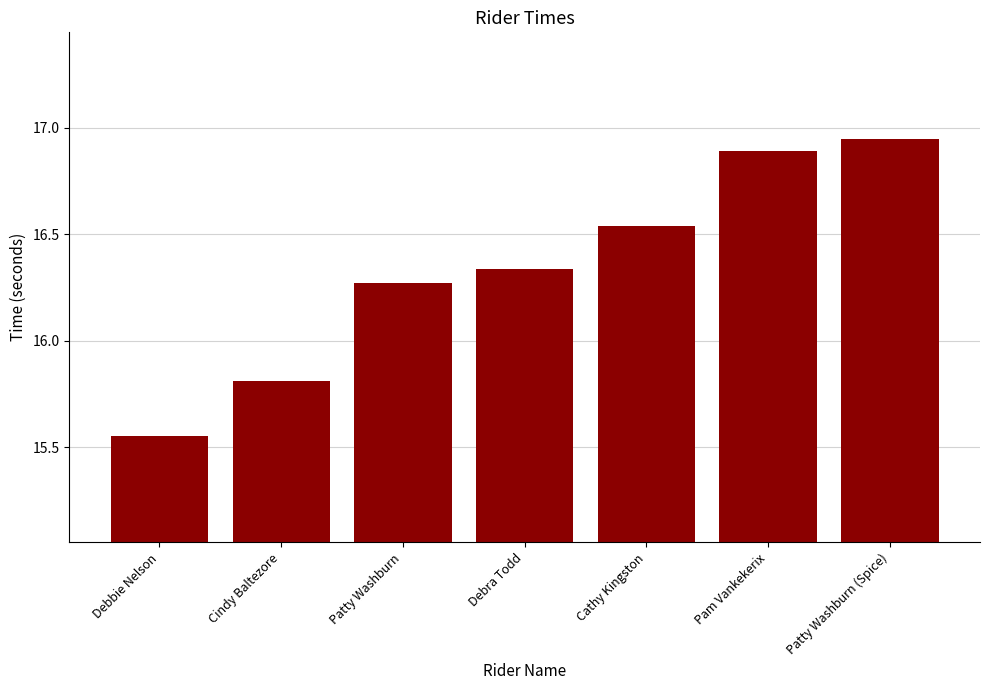

Which label corresponds to the smallest value in the chart?

Debbie Nelson